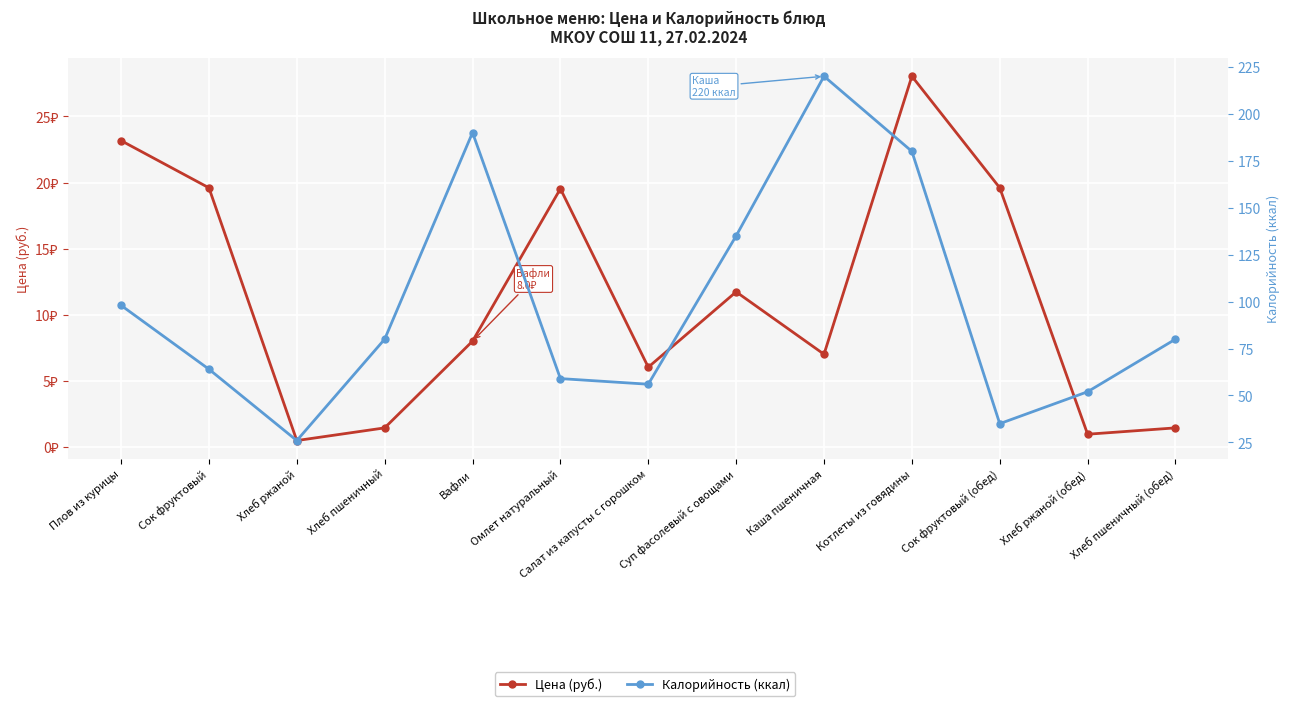

What is the spread (max minus min) of values at Плов из курицы?

74.8